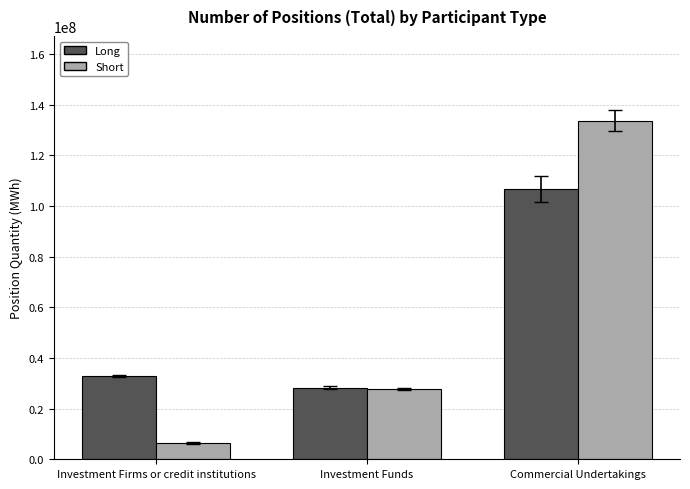

What is the approximate value of Long at Investment Firms or credit institutions, to the nearest 10?

32967950